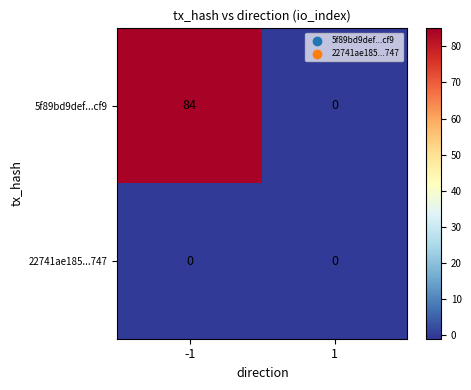

Between -1 and 1, which series saw the biggest shift?

5f89bd9def...cf9